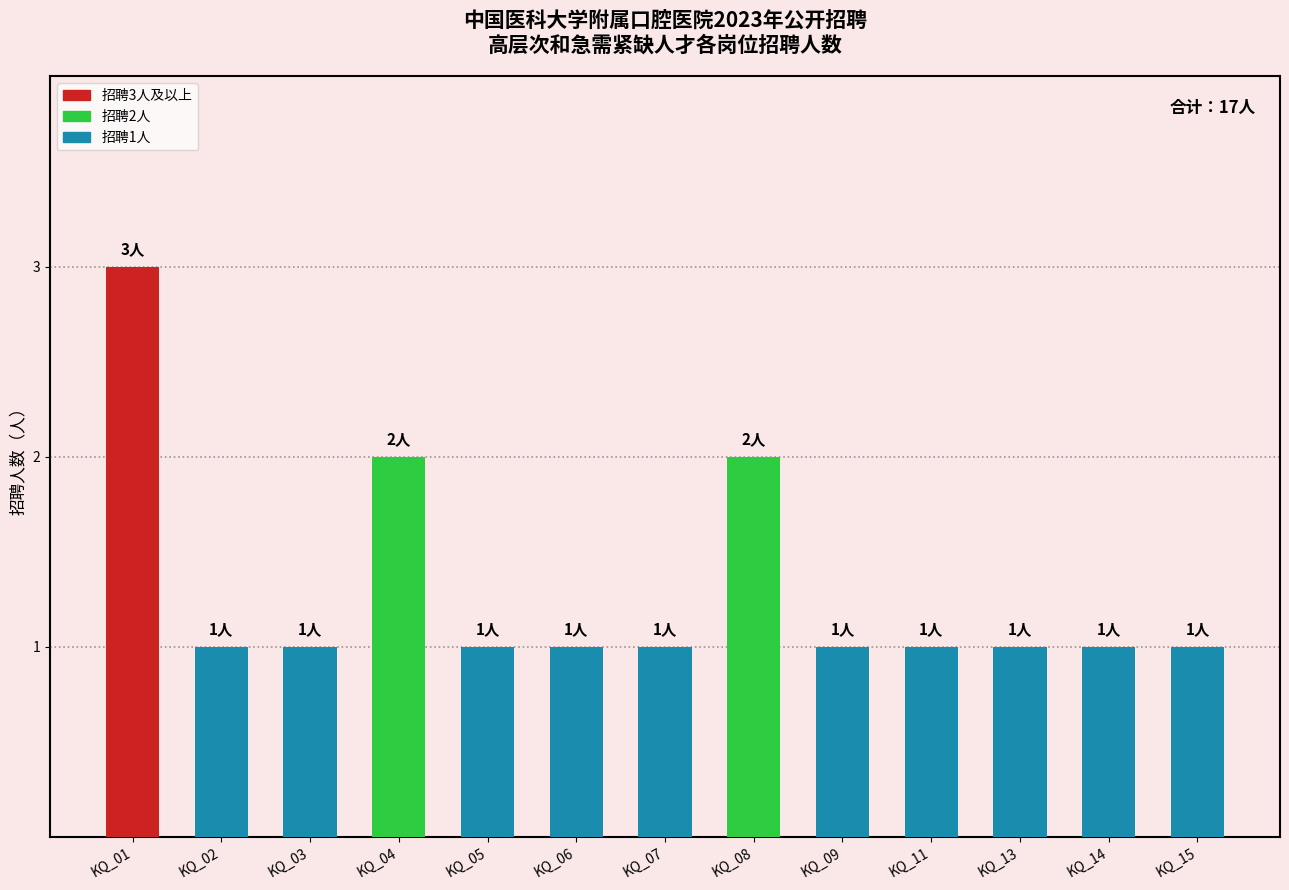

What is the sum of all values?

17